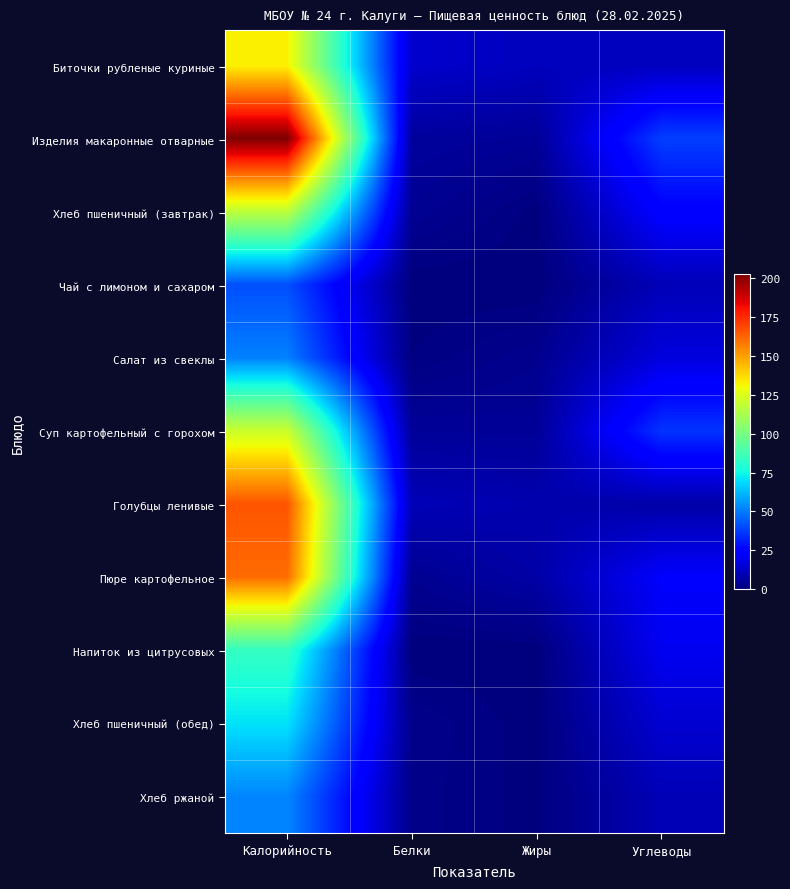

How many series are shown in this chart?

11